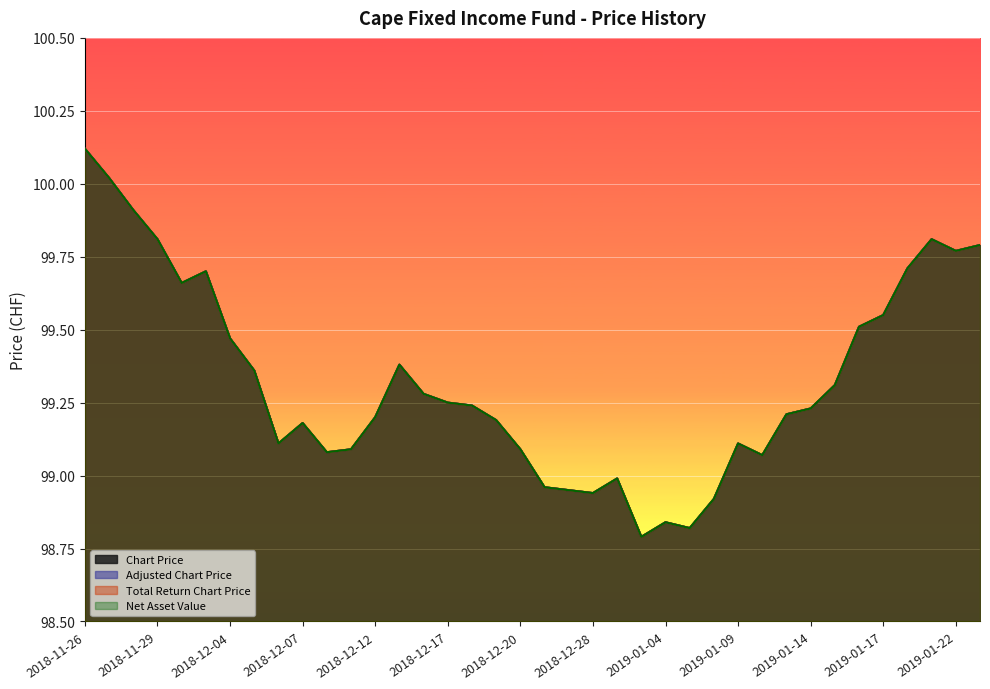

List the labels in order of Adjusted Chart Price value, largest first.

2018-11-26, 2018-11-27, 2018-11-28, 2018-11-29, 2019-01-21, 2019-01-23, 2019-01-22, 2019-01-18, 2018-12-03, 2018-11-30, 2019-01-17, 2019-01-16, 2018-12-04, 2018-12-13, 2018-12-05, 2019-01-15, 2018-12-14, 2018-12-17, 2018-12-18, 2019-01-14, 2019-01-11, 2018-12-12, 2018-12-19, 2018-12-07, 2018-12-06, 2019-01-09, 2018-12-11, 2018-12-20, 2018-12-10, 2019-01-10, 2018-12-31, 2018-12-21, 2018-12-27, 2018-12-28, 2019-01-08, 2019-01-04, 2019-01-07, 2019-01-03